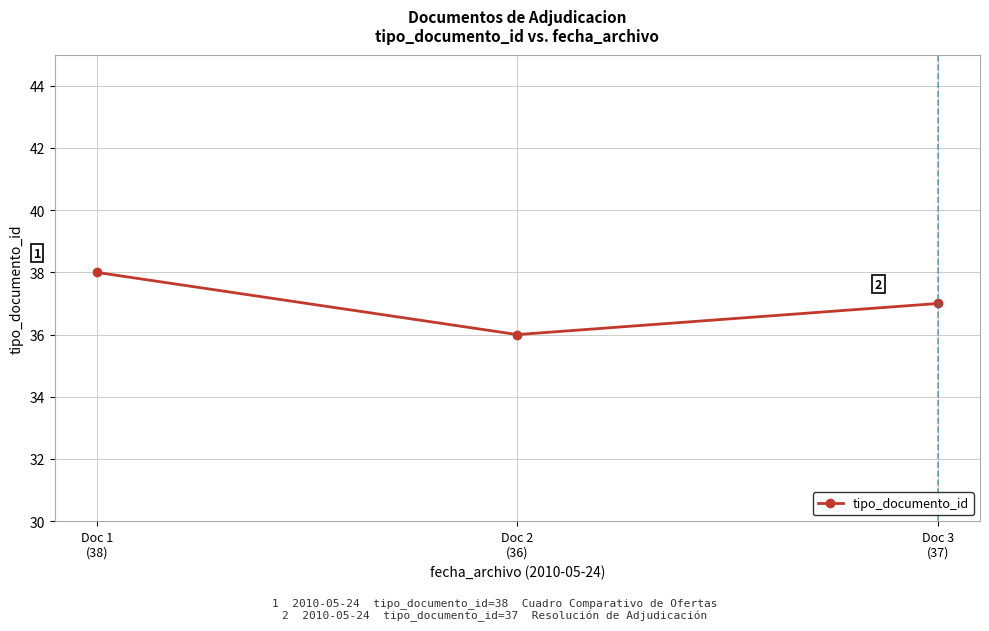

What position from the right is Doc 3
(37)?

1